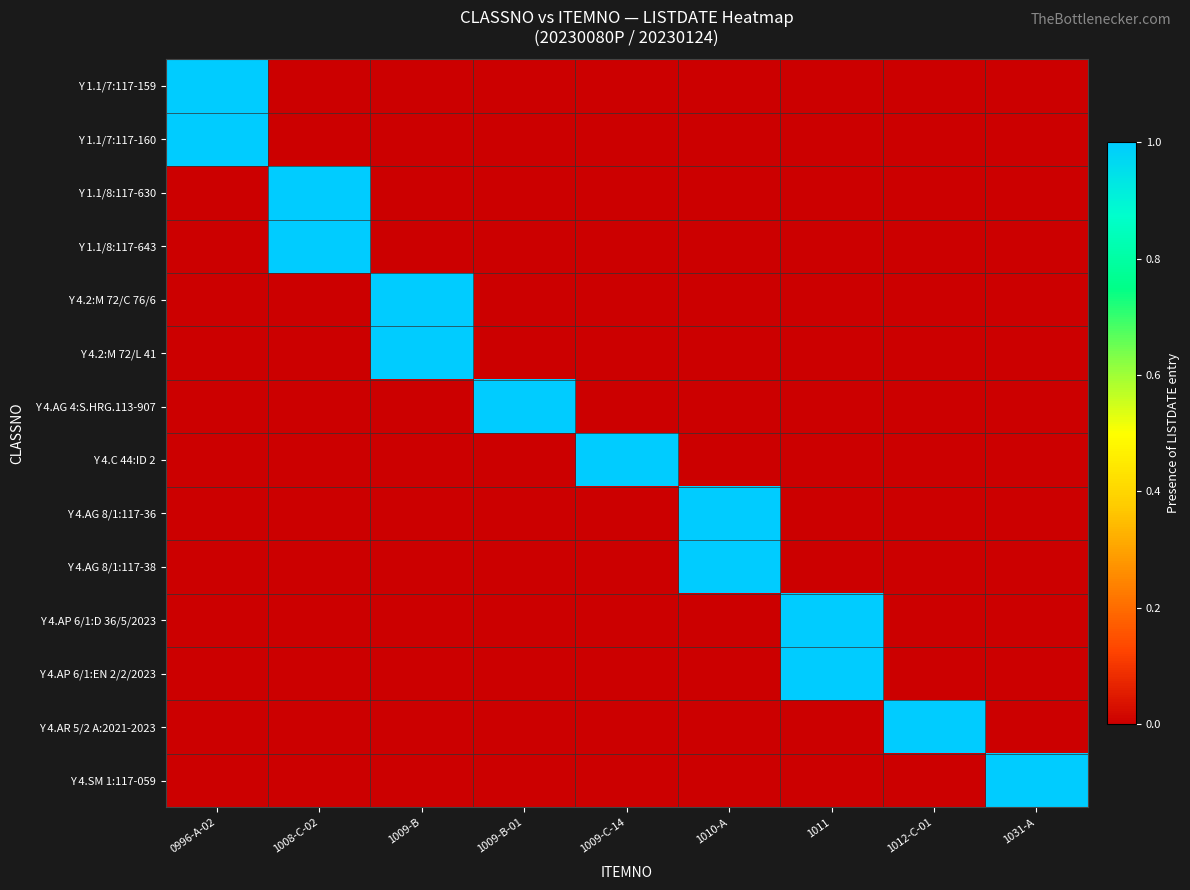

Which series has the widest spread of values?

Y 1.1/7:117-159